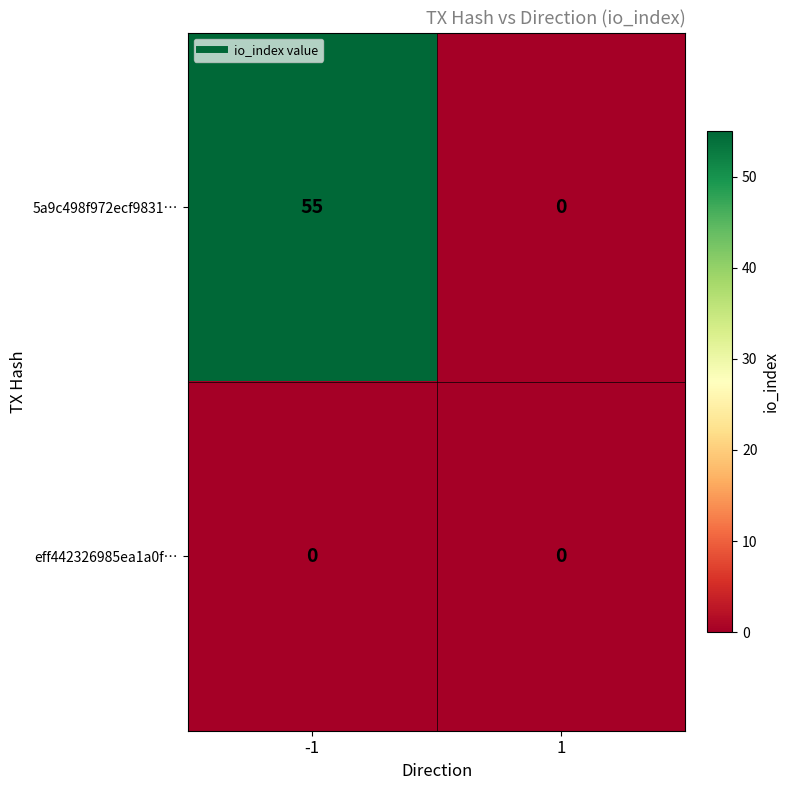

True or false: 5a9c498f972ecf9831… has a value of 55 at -1.

True